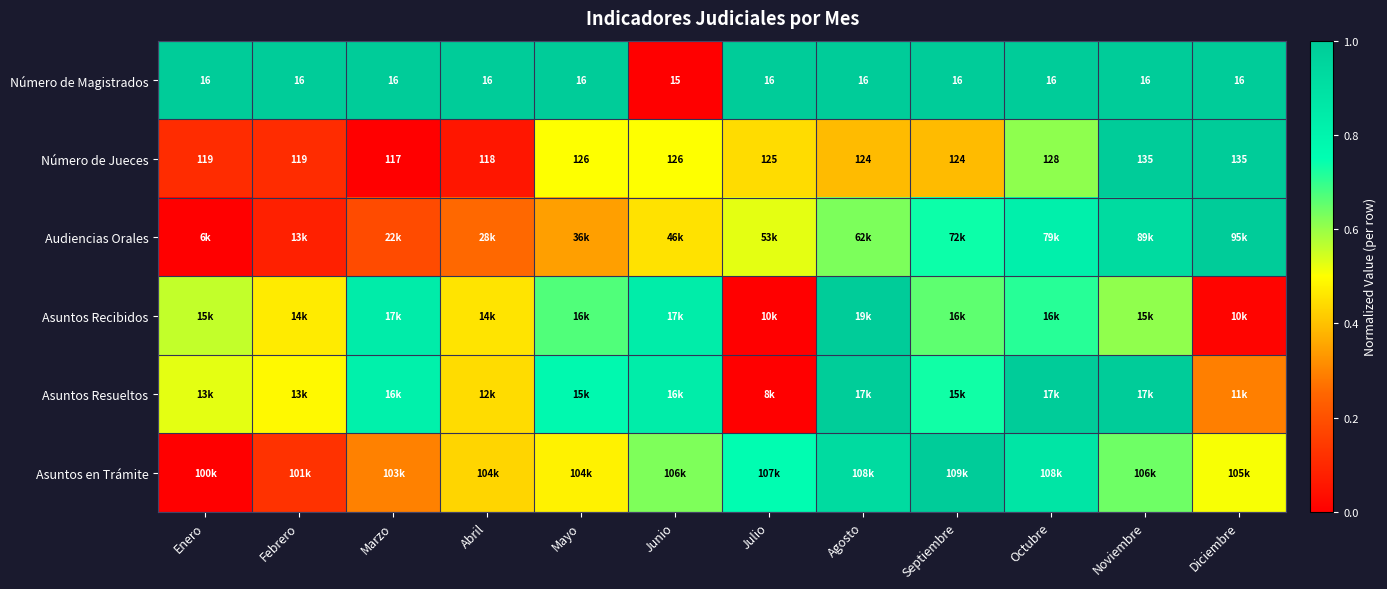

Where is Número de Magistrados nearest to the value 15?

Junio